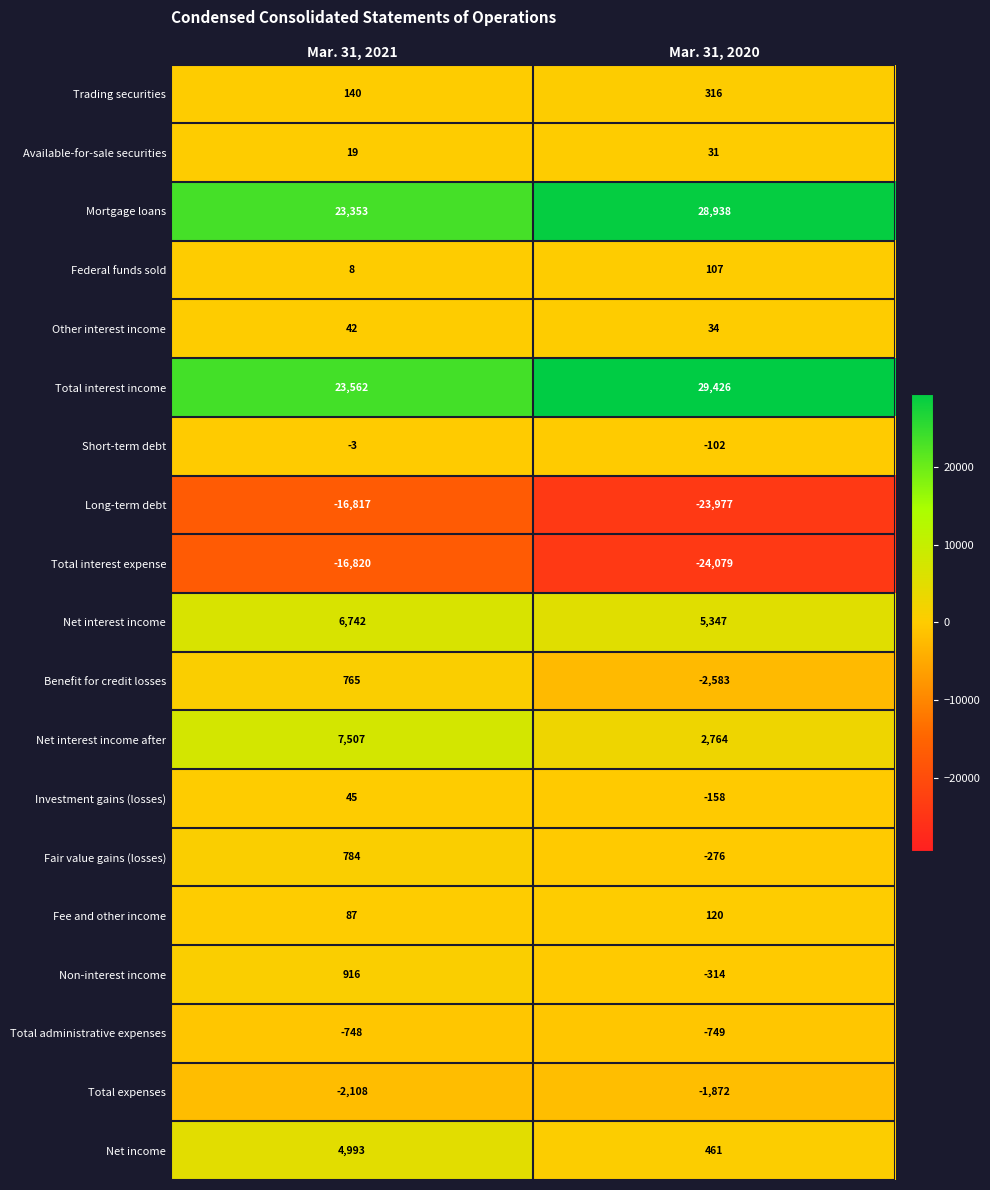

Which series changed the most between Mar. 31, 2021 and Mar. 31, 2020?

Total interest expense